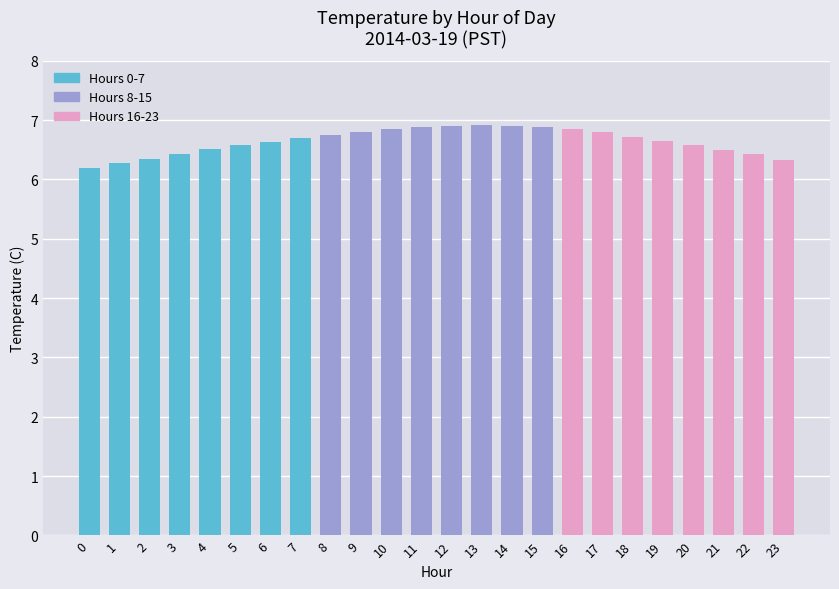

What is the value of the 14th bar from the left?

6.9